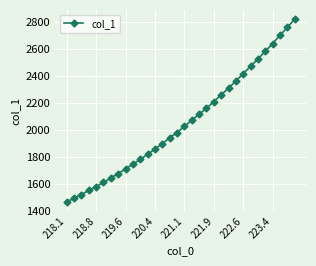

What is the sum of all values?

65733.6